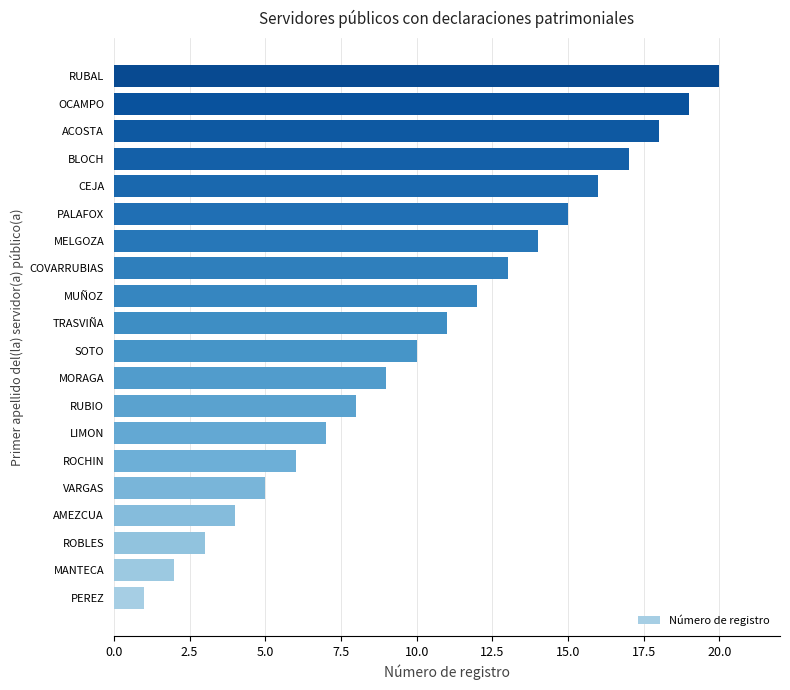

Rank the categories by value from highest to lowest.

RUBAL, OCAMPO, ACOSTA, BLOCH, CEJA, PALAFOX, MELGOZA, COVARRUBIAS, MUÑOZ, TRASVIÑA, SOTO, MORAGA, RUBIO, LIMON, ROCHIN, VARGAS, AMEZCUA, ROBLES, MANTECA, PEREZ